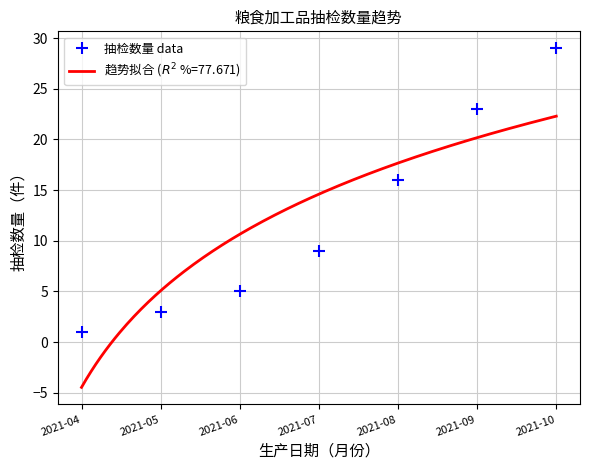

At which label does the data first exceed 9?

2021-08